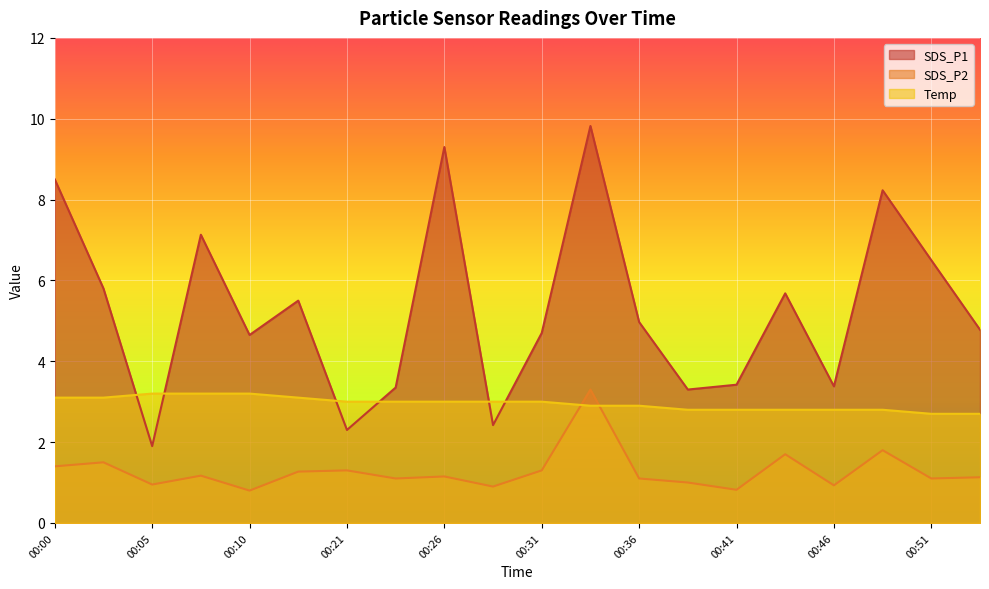

Reading left to right, transcribe all the data shown in this chart.

SDS_P1: 00:00=8.5	00:03=5.8	00:05=1.9	00:08=7.1	00:10=4.7	00:13=5.5	00:21=2.3	00:23=3.4	00:26=9.3	00:28=2.4	00:31=4.7	00:33=9.8	00:36=5.0	00:38=3.3	00:41=3.4	00:43=5.7	00:46=3.4	00:48=8.2	00:51=6.5	00:53=4.8
SDS_P2: 00:00=1.4	00:03=1.5	00:05=0.9	00:08=1.2	00:10=0.8	00:13=1.3	00:21=1.3	00:23=1.1	00:26=1.1	00:28=0.9	00:31=1.3	00:33=3.3	00:36=1.1	00:38=1.0	00:41=0.8	00:43=1.7	00:46=0.9	00:48=1.8	00:51=1.1	00:53=1.1
Temp: 00:00=3.1	00:03=3.1	00:05=3.2	00:08=3.2	00:10=3.2	00:13=3.1	00:21=3.0	00:23=3.0	00:26=3.0	00:28=3.0	00:31=3.0	00:33=2.9	00:36=2.9	00:38=2.8	00:41=2.8	00:43=2.8	00:46=2.8	00:48=2.8	00:51=2.7	00:53=2.7